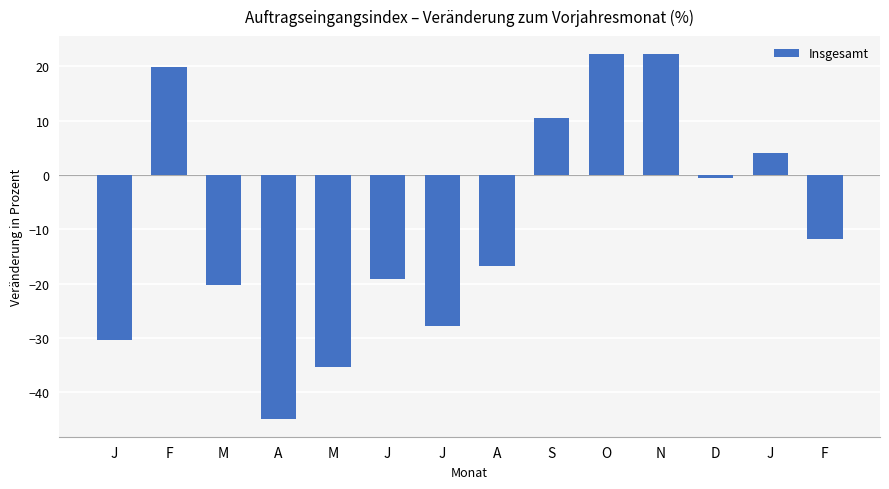

What is the maximum value shown in the chart?

22.2